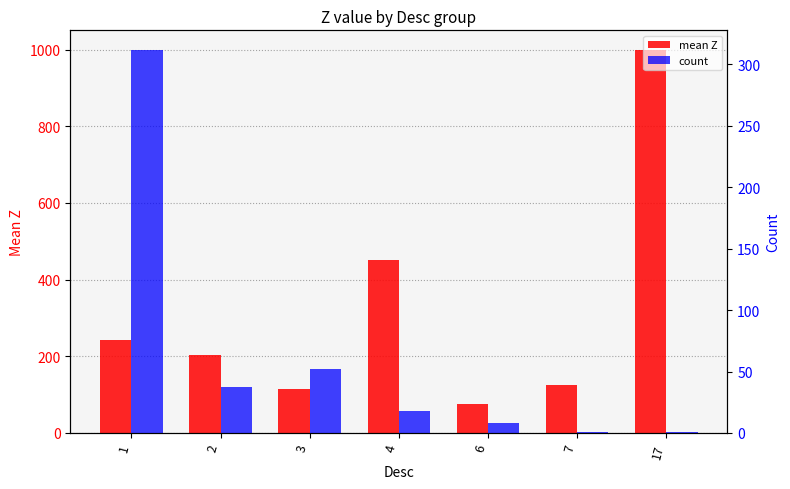

Which label corresponds to the smallest value in the chart?

7